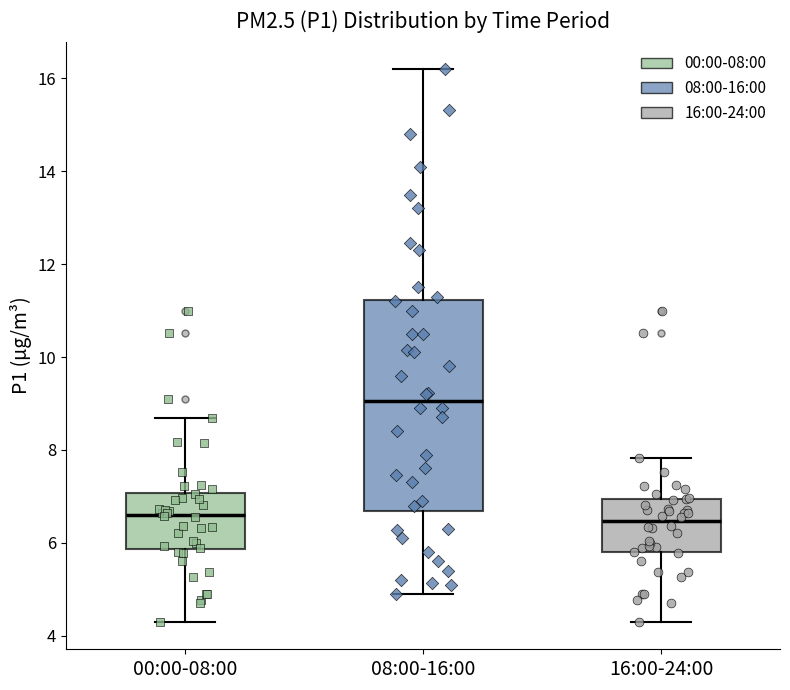

Which box is the tallest, from its lower edge to its upper edge?

08:00-16:00